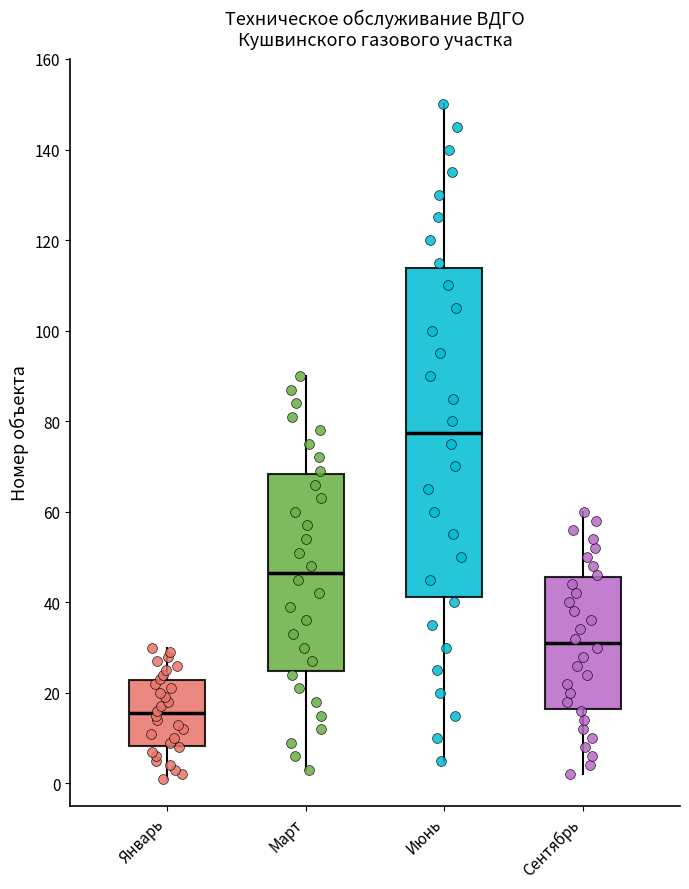

Reading left to right, read every box against the y-axis: the position of its median line, the range the box covers, and the ends of its whiskers. The values are not printed on the chart, so give them approximately, as read against the axis.

Январь: median 16, box 8 to 22, whiskers 2 to 30
Март: median 46, box 24 to 68, whiskers 4 to 90
Июнь: median 78, box 42 to 114, whiskers 6 to 150
Сентябрь: median 32, box 16 to 46, whiskers 2 to 60